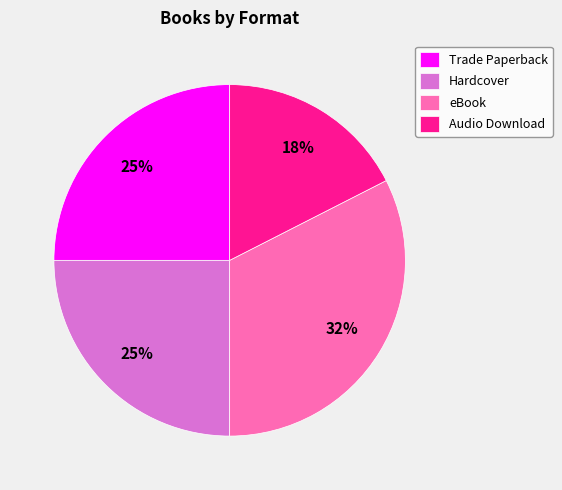

Is there a majority slice in this chart?

No